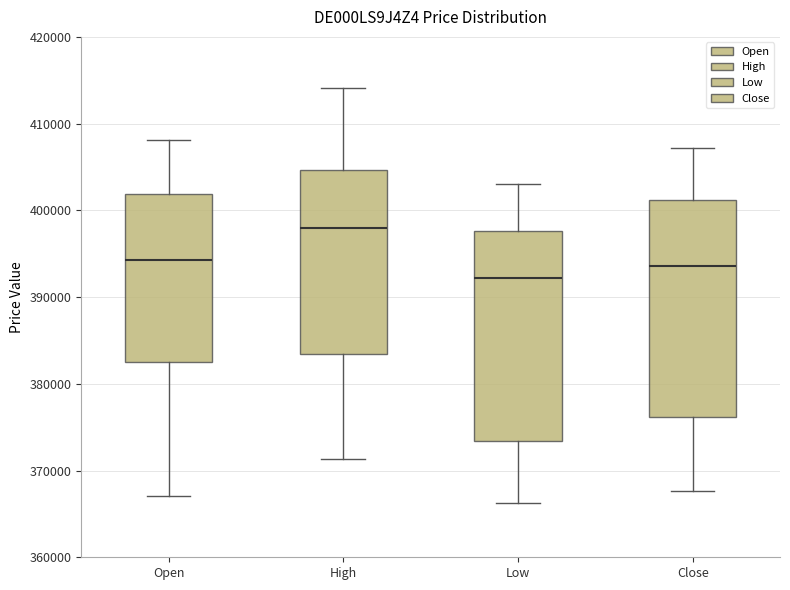

Which box's median line is the lowest?

Low